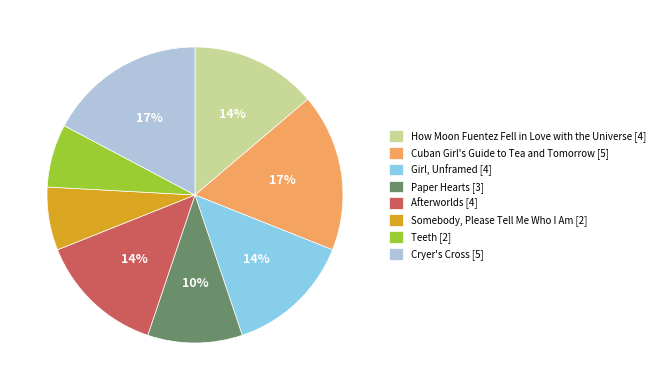

To the nearest percent, what is the combined percentage of Cuban Girl's Guide to Tea and Tomorrow and Somebody, Please Tell Me Who I Am?

24%